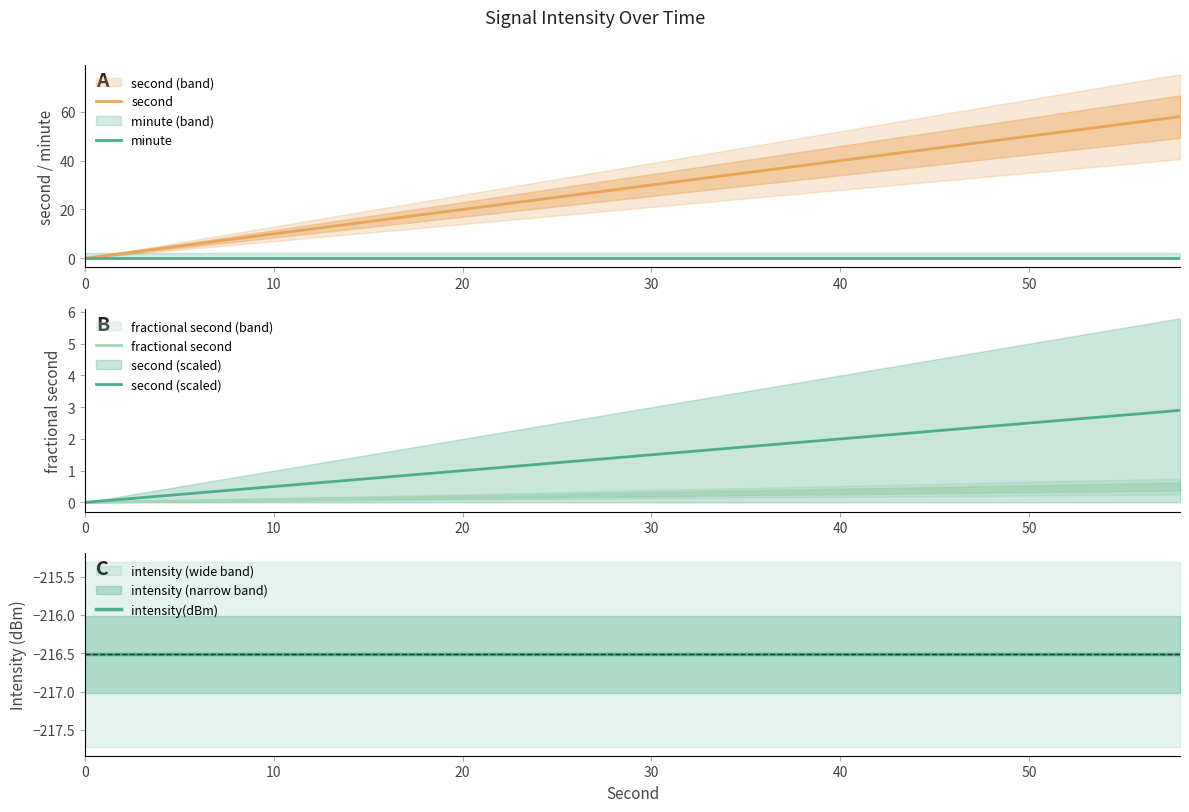

Which has a higher value, 20 or 15?

20